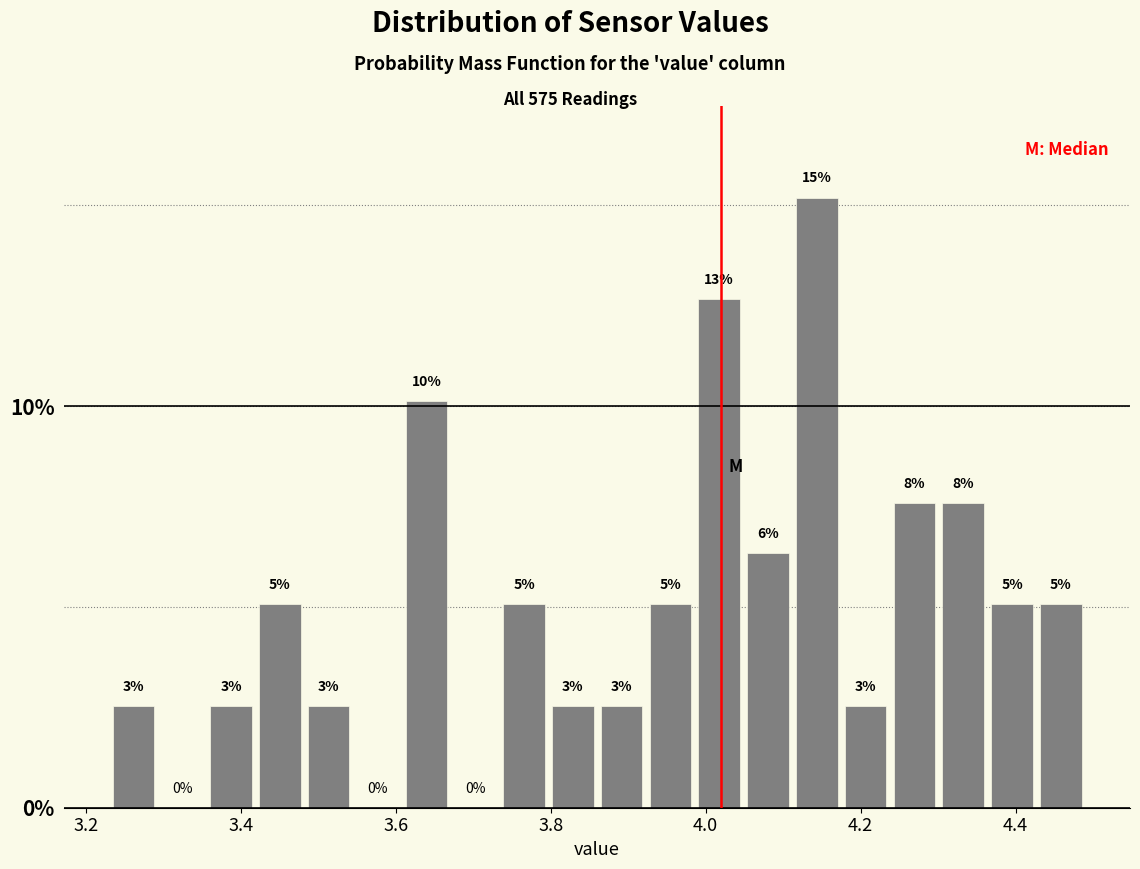

Read against the x-axis, roughly where is the centre of the tallest bar?

4.14